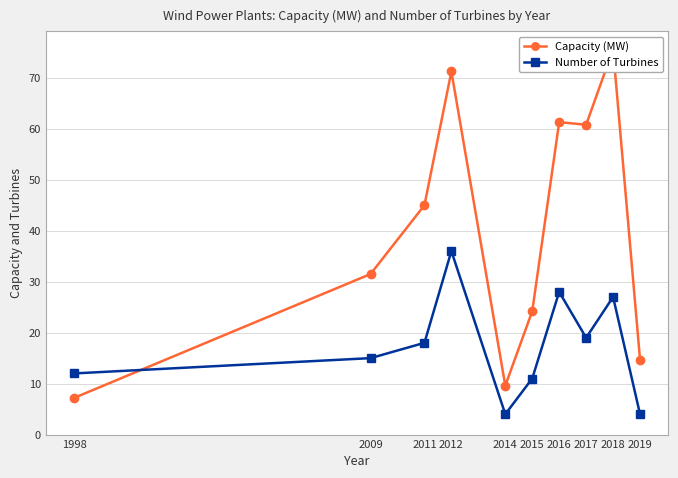

What is the approximate value of Capacity (MW) at 2016?

61.3